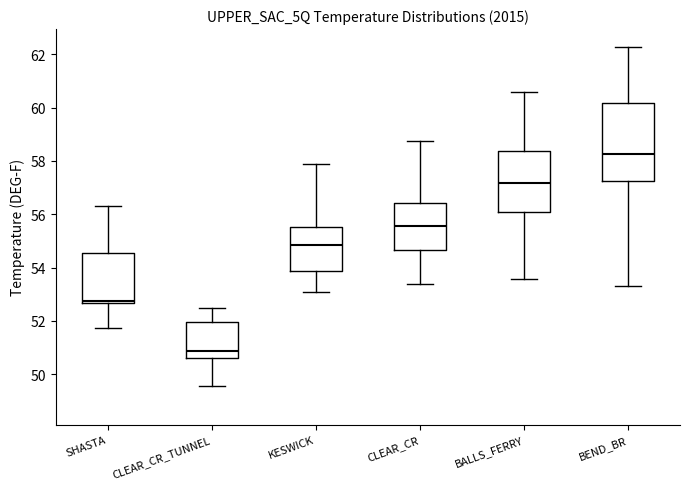

Comparing the boxes themselves (not the whiskers), which one is the tallest?

BEND_BR